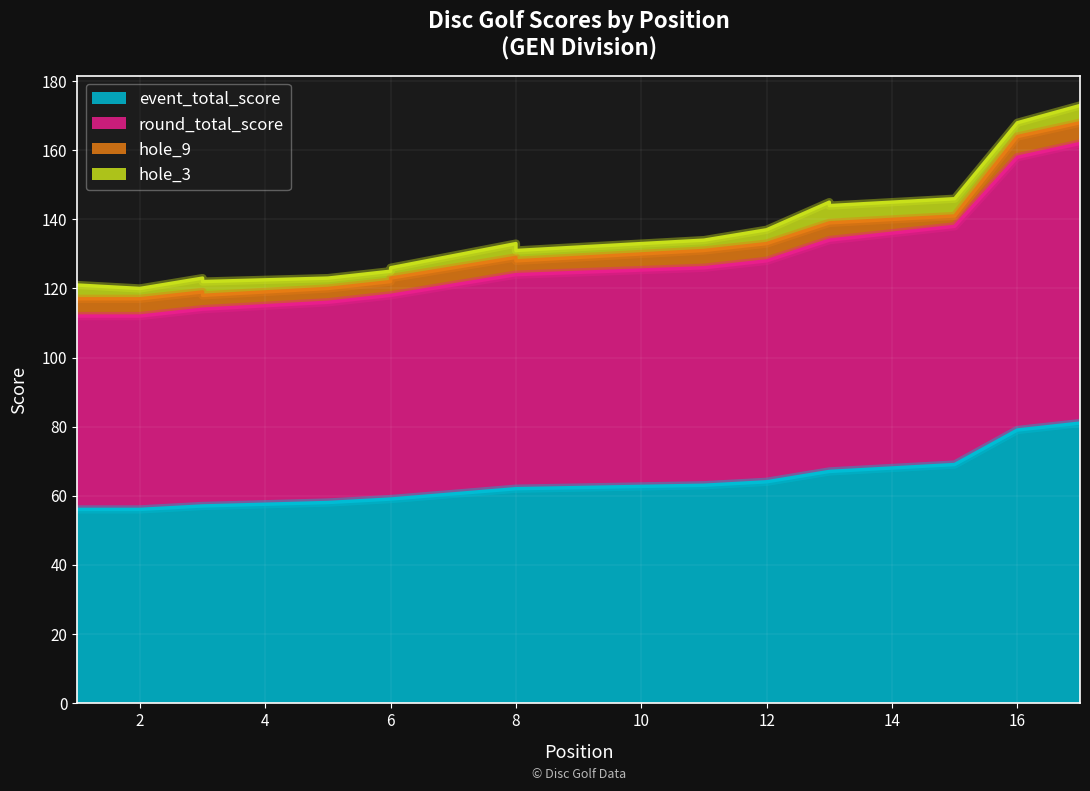

What is the average value of the event_total_score series?

63